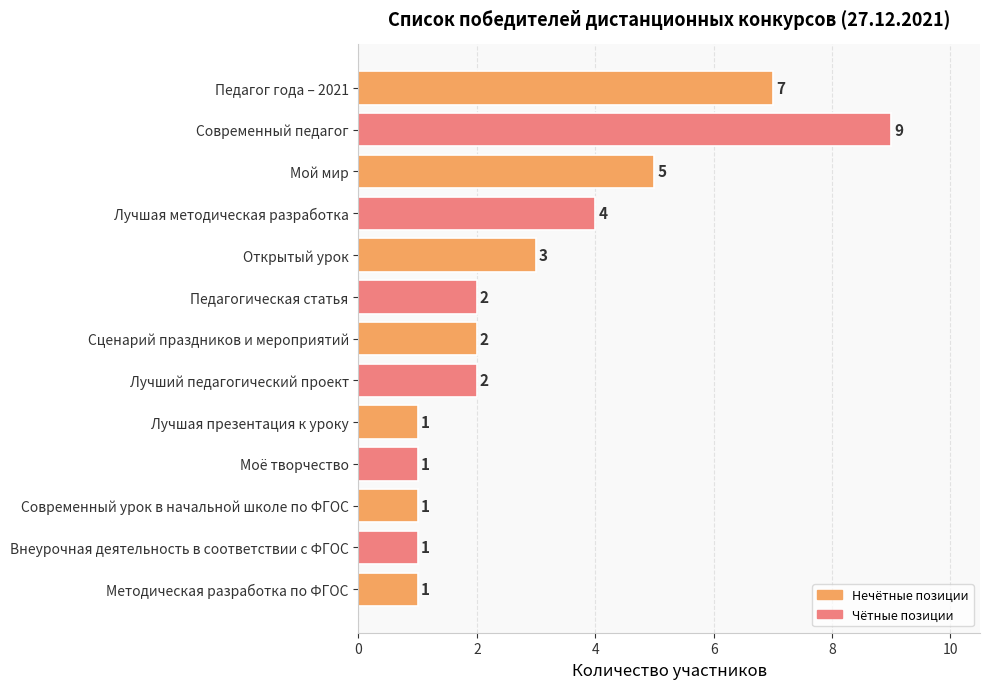

True or false: the data shows 1 at Сценарий праздников и мероприятий.

False